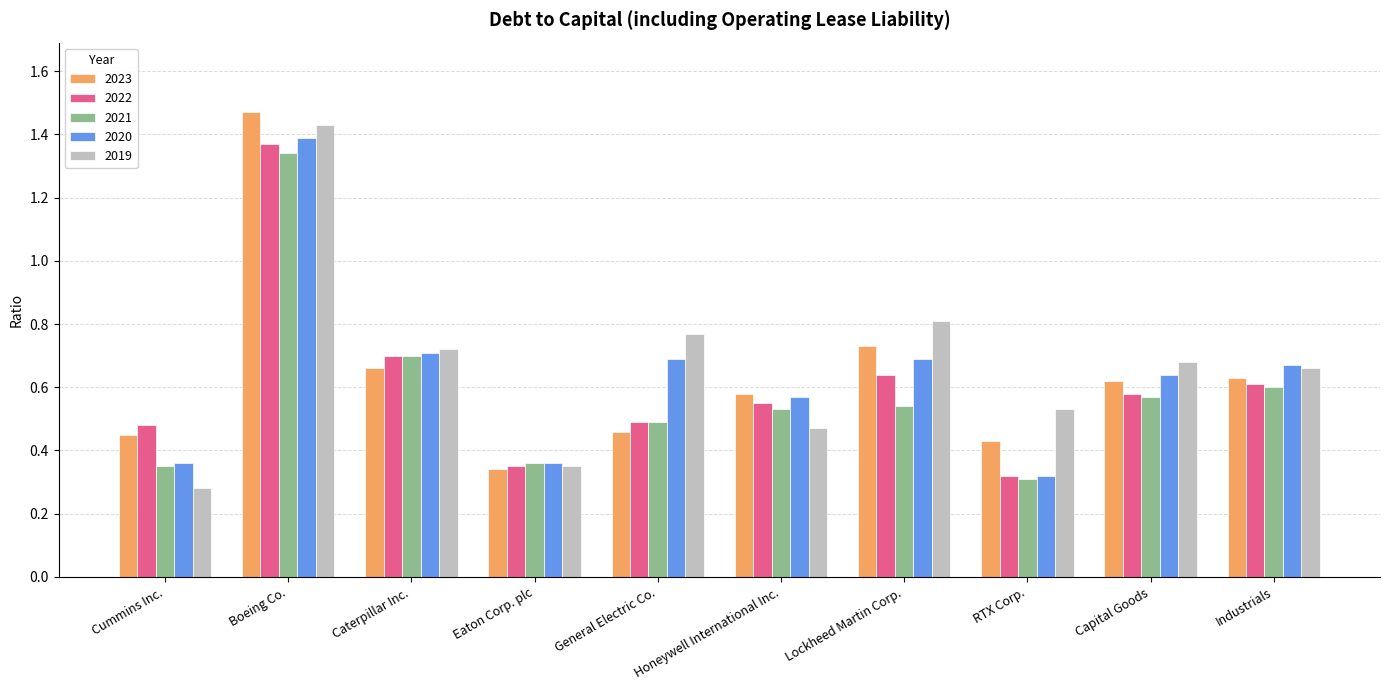

True or false: 2021 has a value of 0.7 at Boeing Co..

False